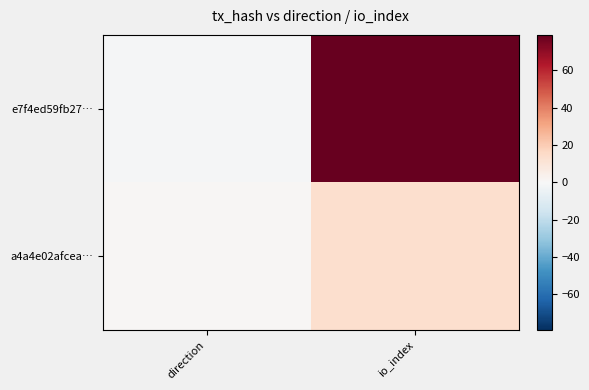

What is the spread (max minus min) of values at io_index?

66